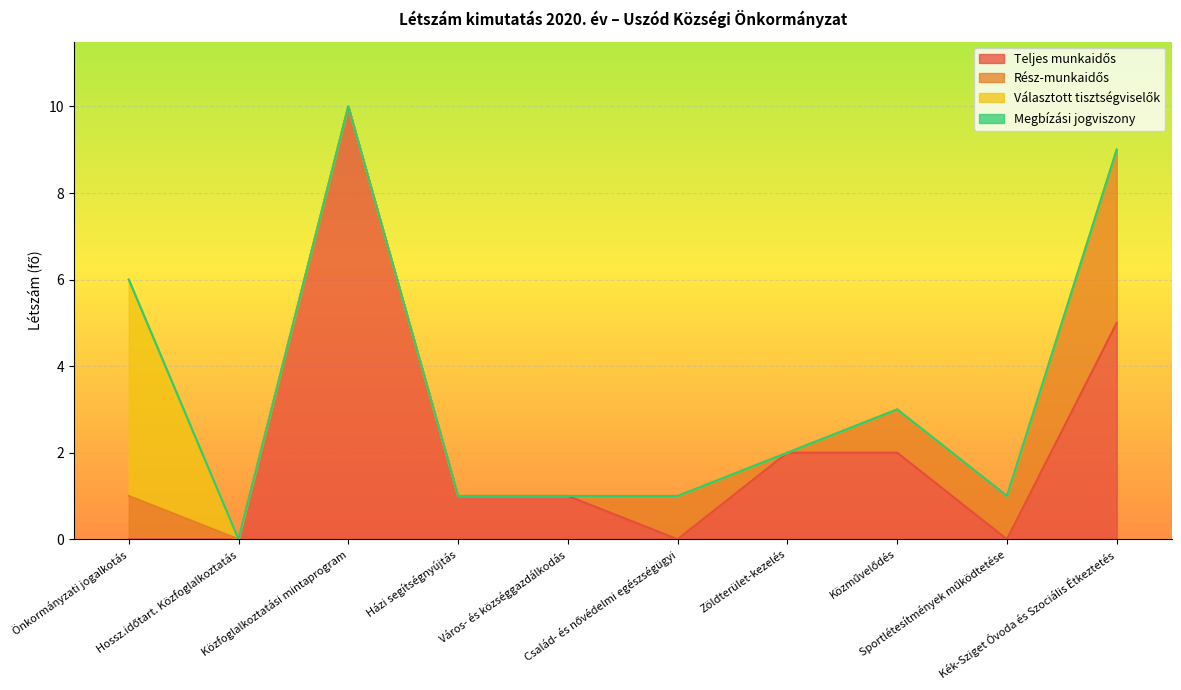

Reading left to right, list all the values displayed in this chart.

Teljes munkaidős: 0	0	10	1	1	0	2	2	0	5
Rész-munkaidős: 1	0	0	0	0	1	0	1	1	4
Választott tisztségviselők: 5	0	0	0	0	0	0	0	0	0
Megbízási jogviszony: 0	0	0	0	0	0	0	0	0	0